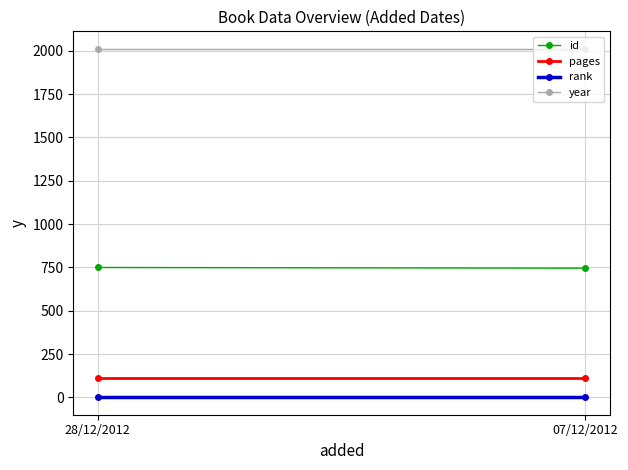

What is the sum of all year values?

4024